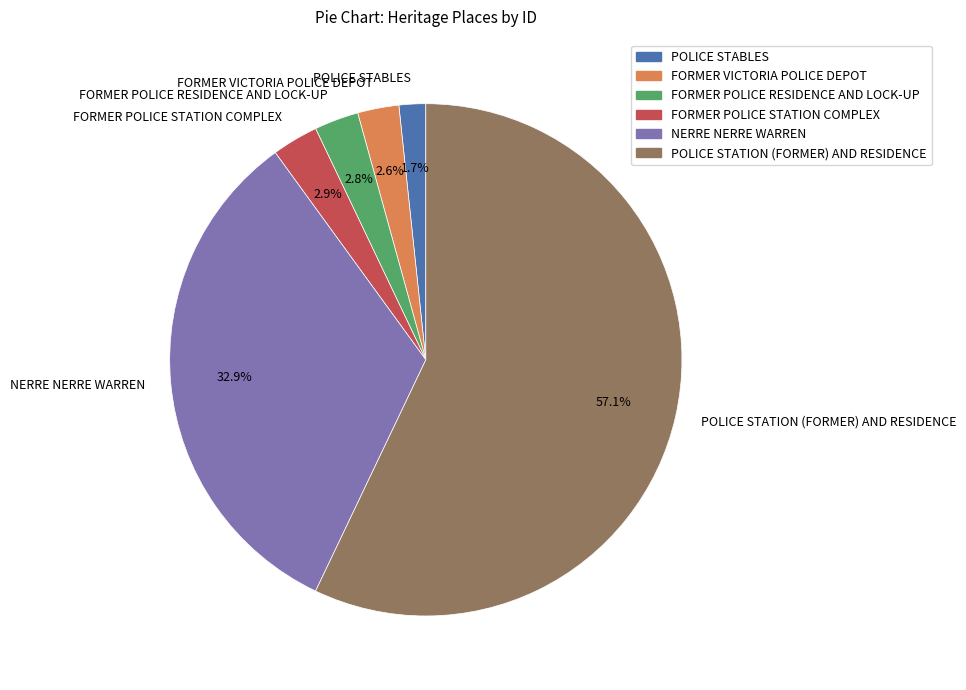

How many slices are in this pie chart?

6